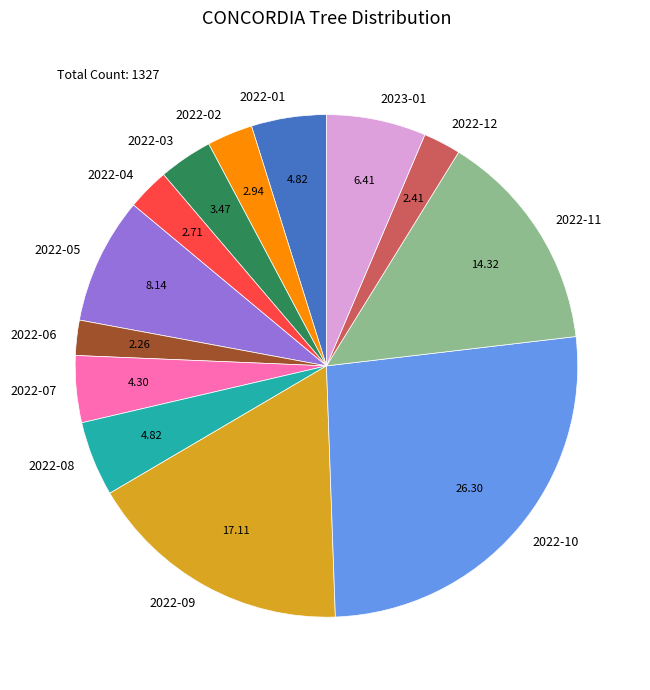

Is the sum of 2022-11 and 2022-04 greater than half?

No